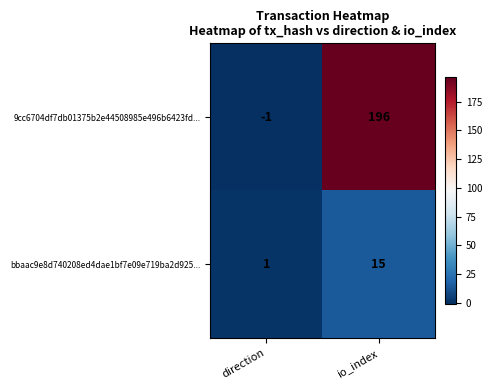

True or false: 9cc6704df7db01375b2e44508985e496b6423fd... has a value of 196 at io_index.

True